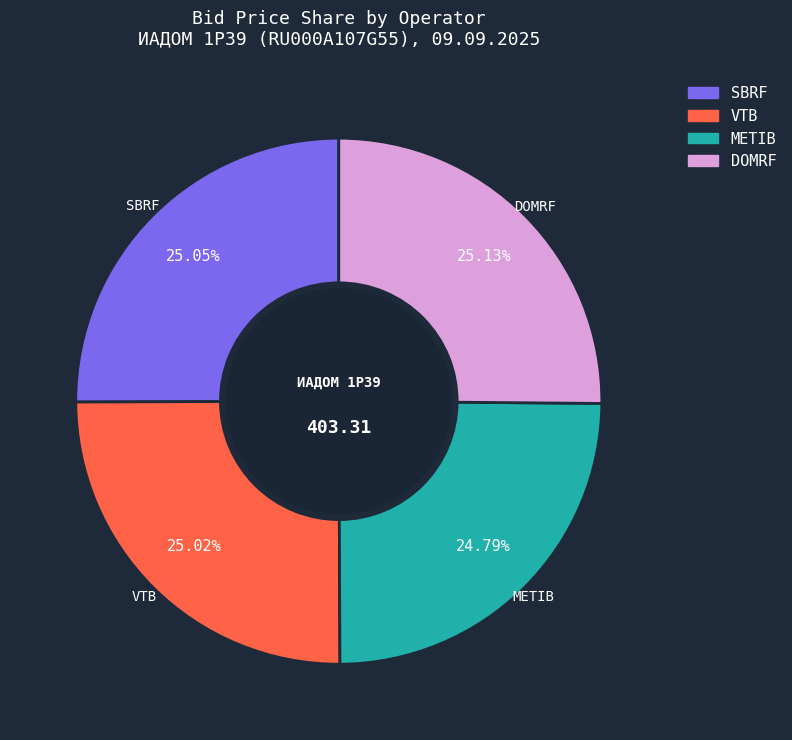

True or false: METIB accounts for 25% of the total.

True